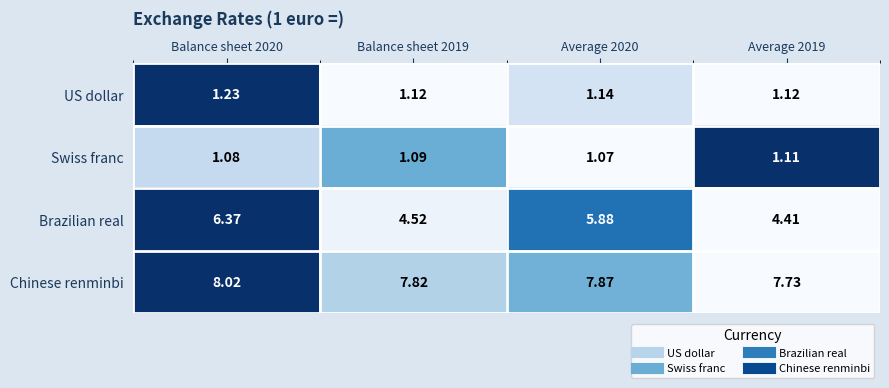

What is the spread (max minus min) of values at Balance sheet 2019?

6.7